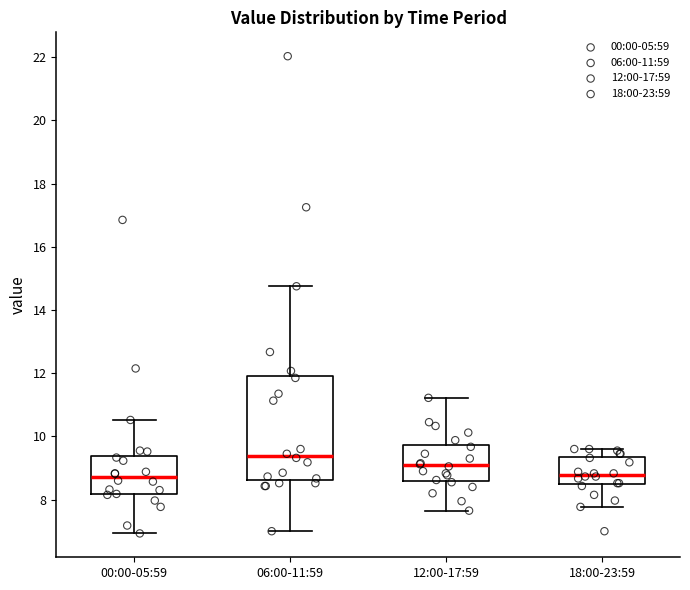

Reading left to right, transcribe this box plot: for each box, give where its median line is, the range the box spans, and where its two whiskers end, as read against the y-axis. The values are not printed on the chart, so give them approximately, as read against the axis.

00:00-05:59: median 8.8, box 8.2 to 9.4, whiskers 7.0 to 10.6
06:00-11:59: median 9.4, box 8.6 to 12.0, whiskers 7.0 to 14.8
12:00-17:59: median 9.0, box 8.6 to 9.8, whiskers 7.6 to 11.2
18:00-23:59: median 8.8, box 8.4 to 9.4, whiskers 7.8 to 9.6